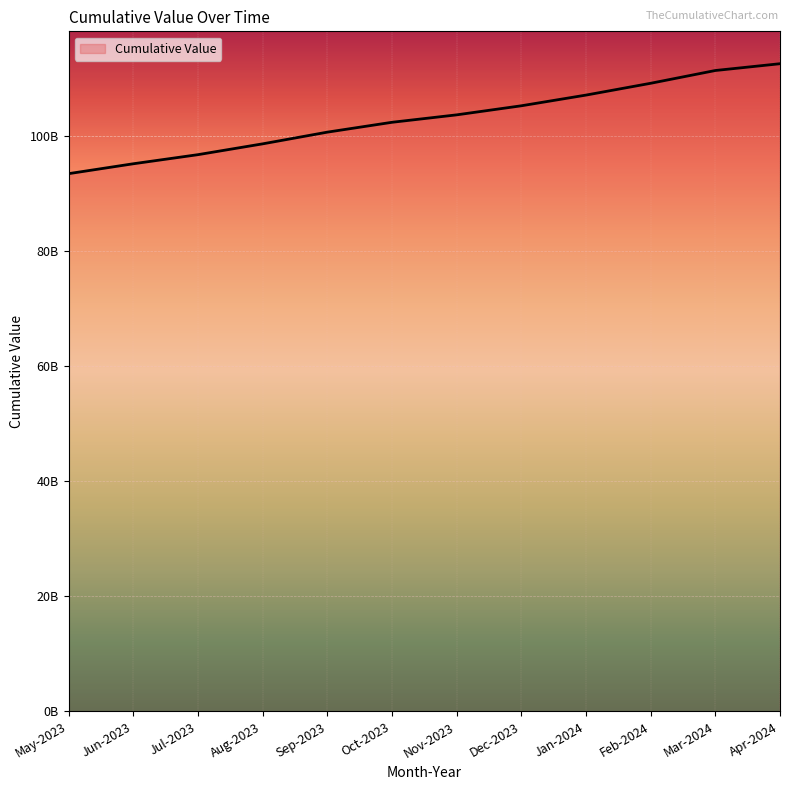

What is the label of the 5th point from the right?

Dec-2023